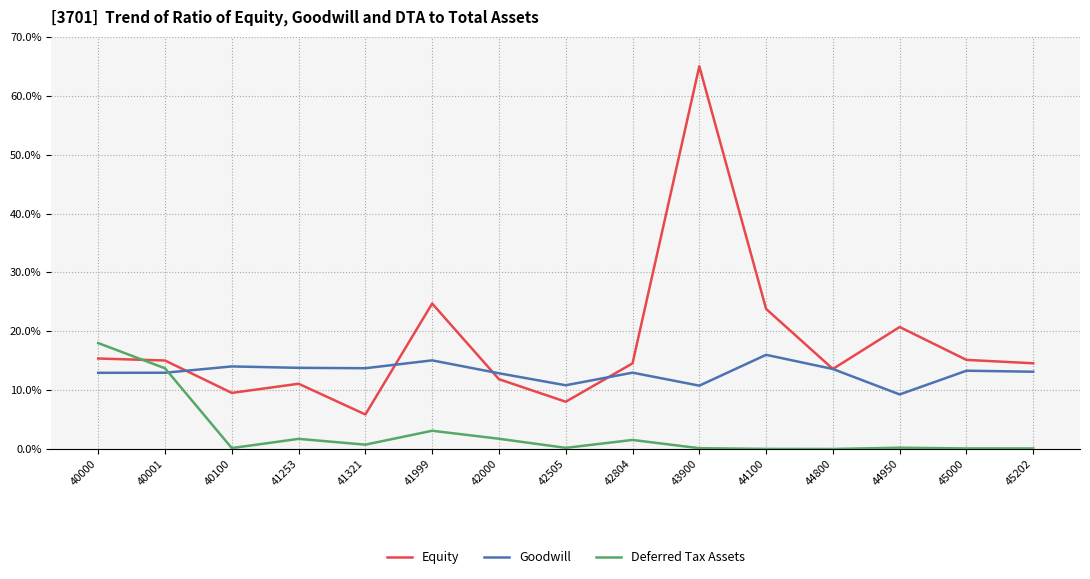

Rank the series by their average value, from highest to lowest.

Equity, Goodwill, Deferred Tax Assets